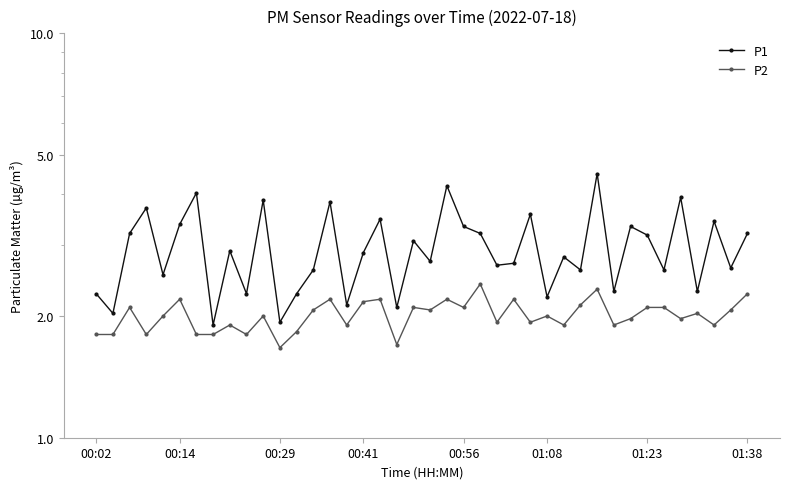

In P2, how many points are lower than both neighbors (excluding endpoints)?

13